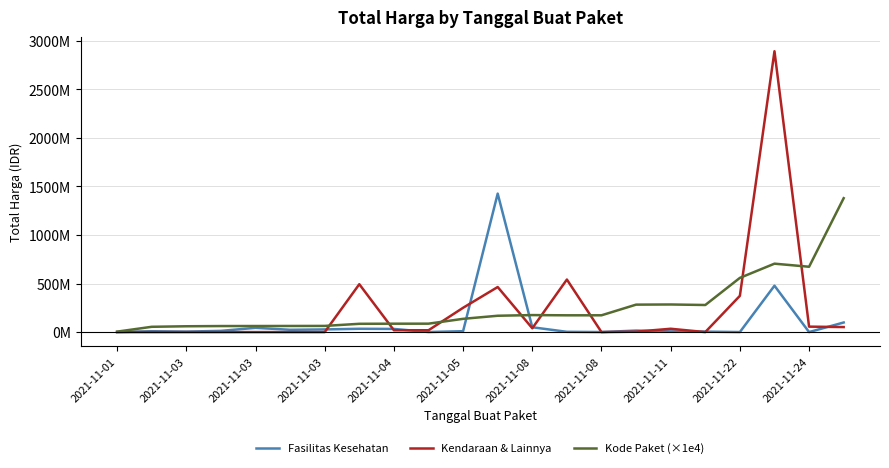

Does the chart display data point markers on the line(s)?

No